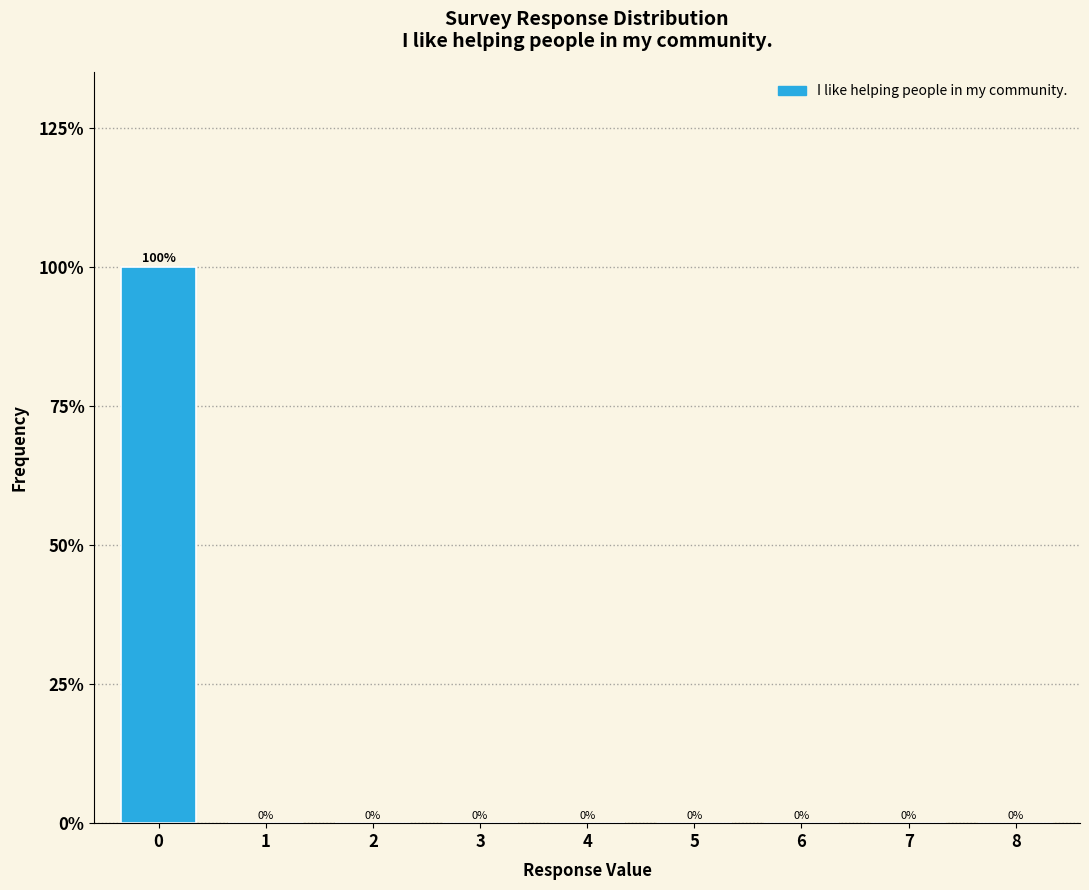

Reading right to left, extract all data points from this chart.

8=0	7=0	6=0	5=0	4=0	3=0	2=0	1=0	0=100